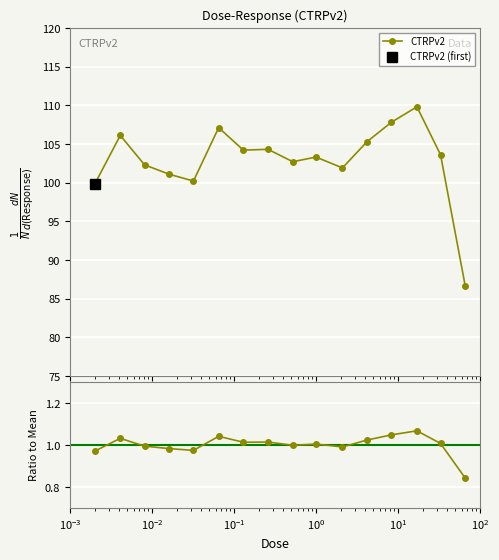

What is the value of the CTRPv2 point at the 11th from the left?

101.9